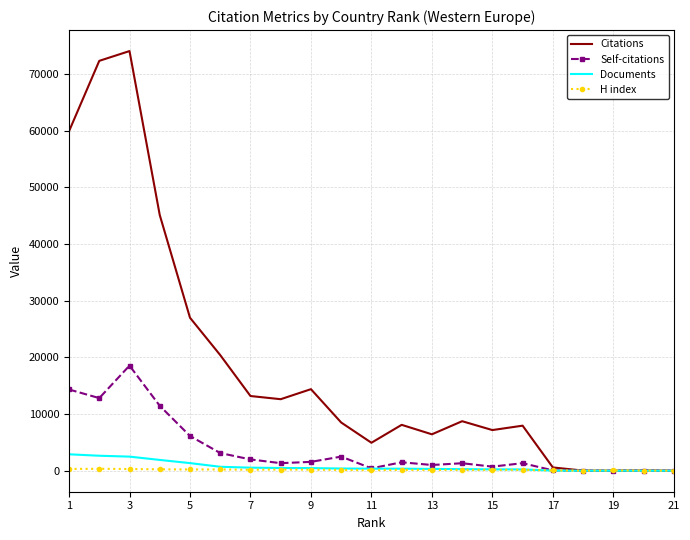

List the series in order of their peak value, highest first.

Citations, Self-citations, Documents, H index